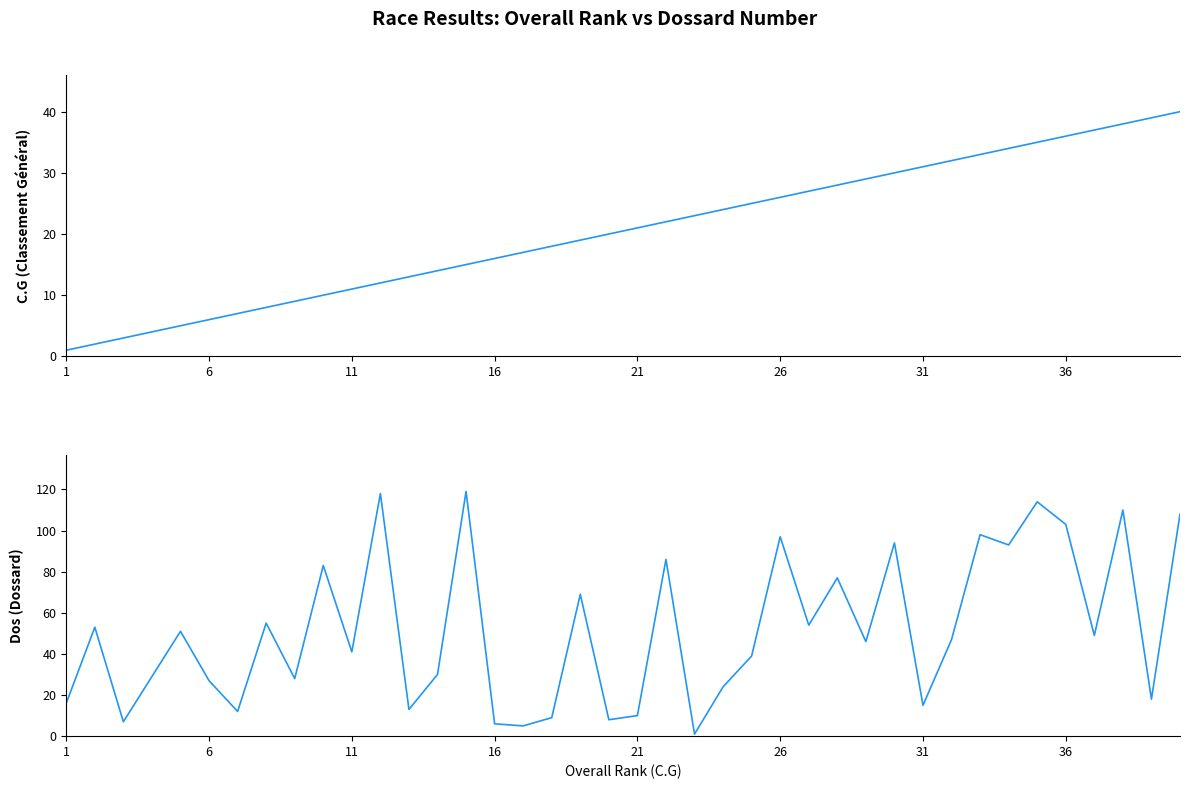

Is it true that Dos (Dossard) equals 12 at 6?

False